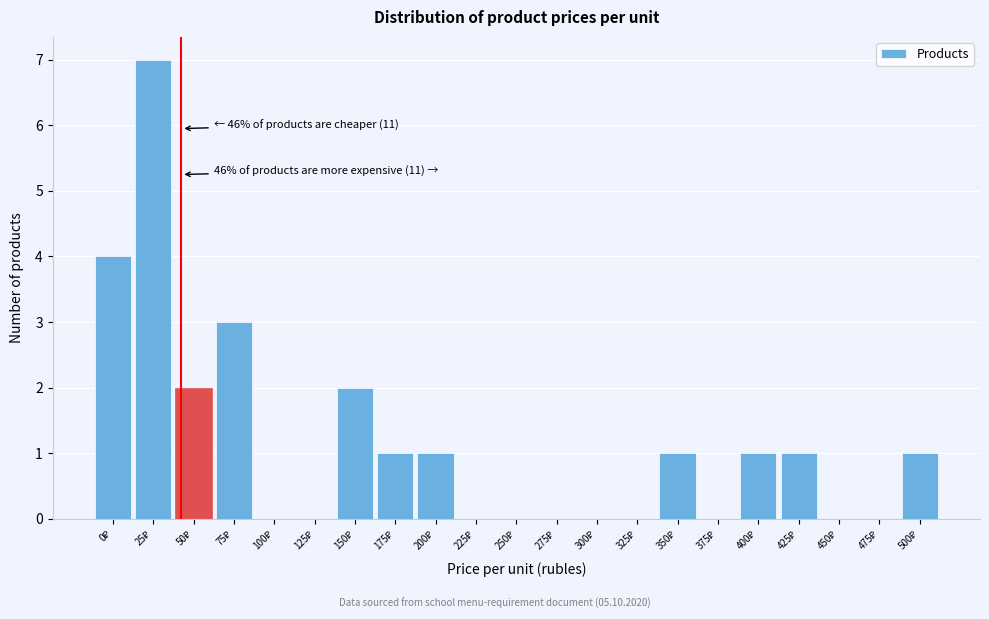

What is the sum of all values?

24